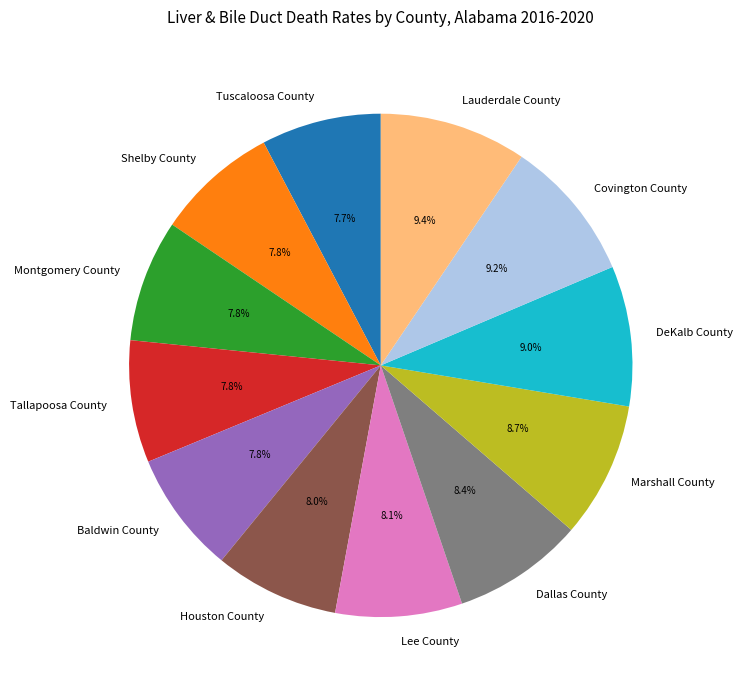

True or false: Montgomery County accounts for 15% of the total.

False